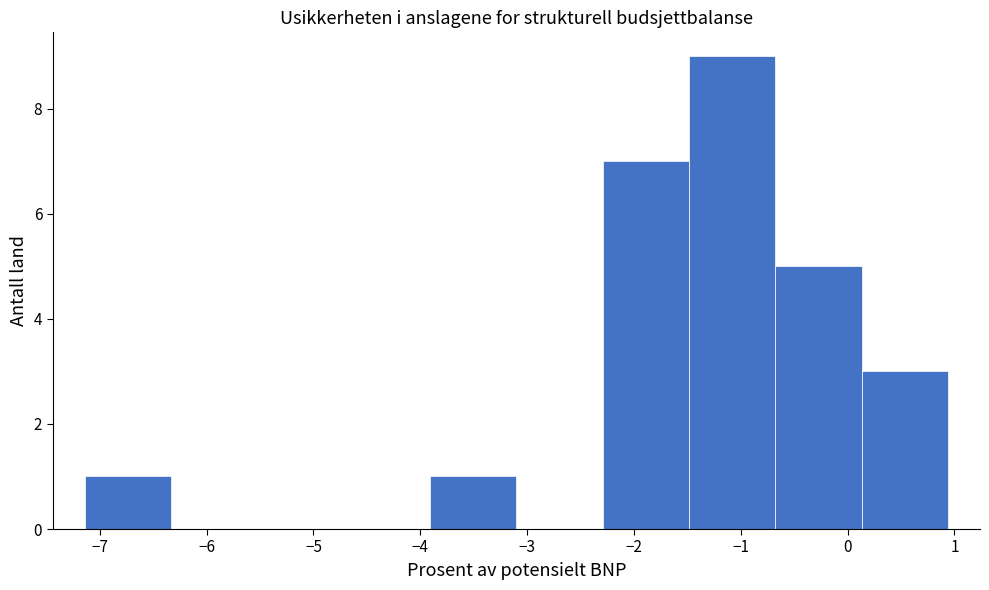

Which range on the x-axis has the tallest bar?

-1.5 to -0.7